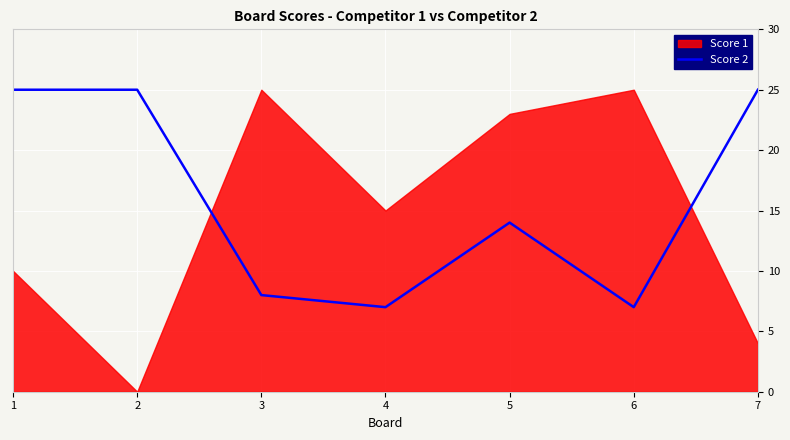

Is it true that Score 2 equals 25 at 1?

True